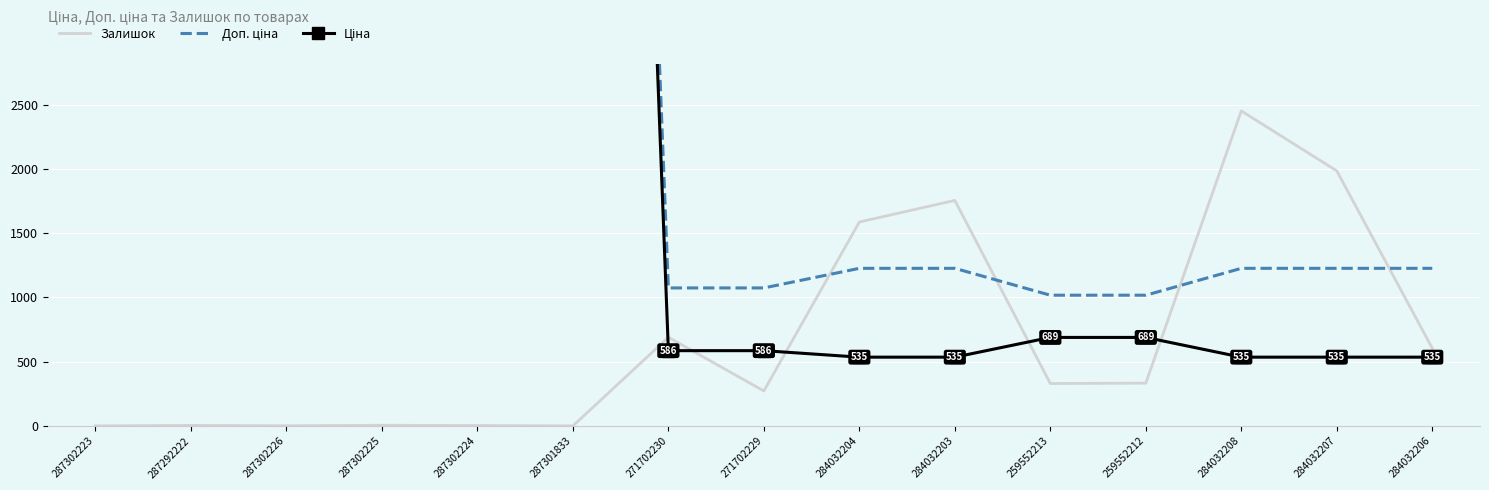

What is the difference between the maximum and minimum values in the Залишок series?

2453